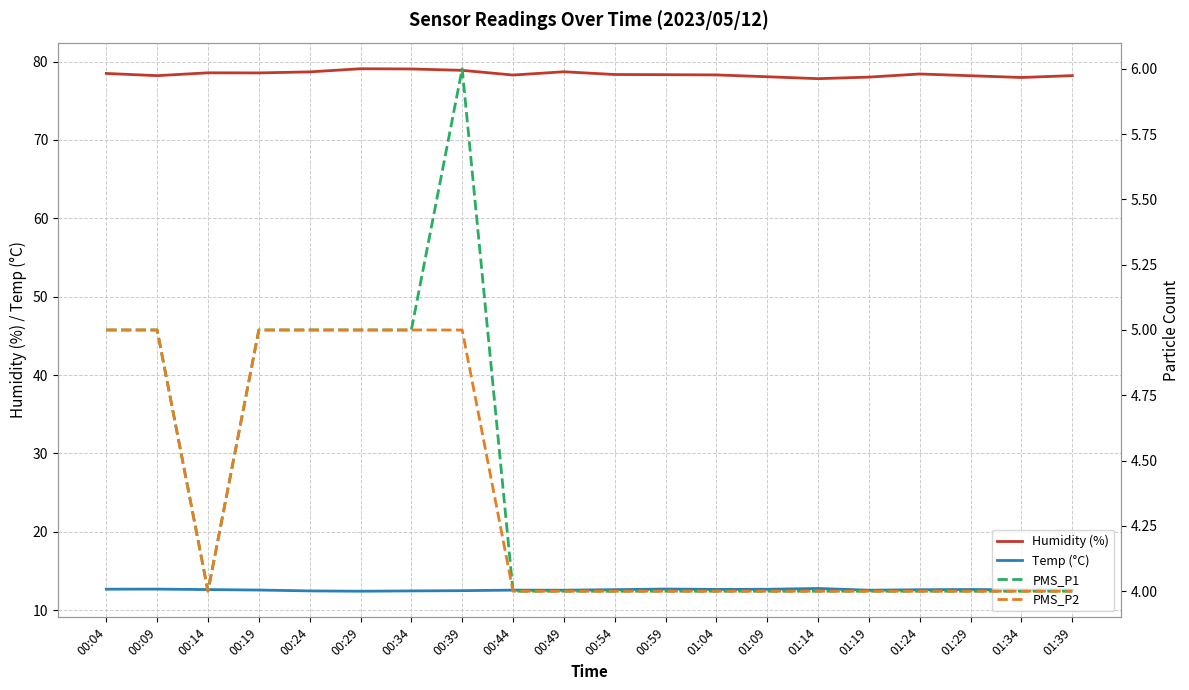

How many lines are shown in the chart?

4